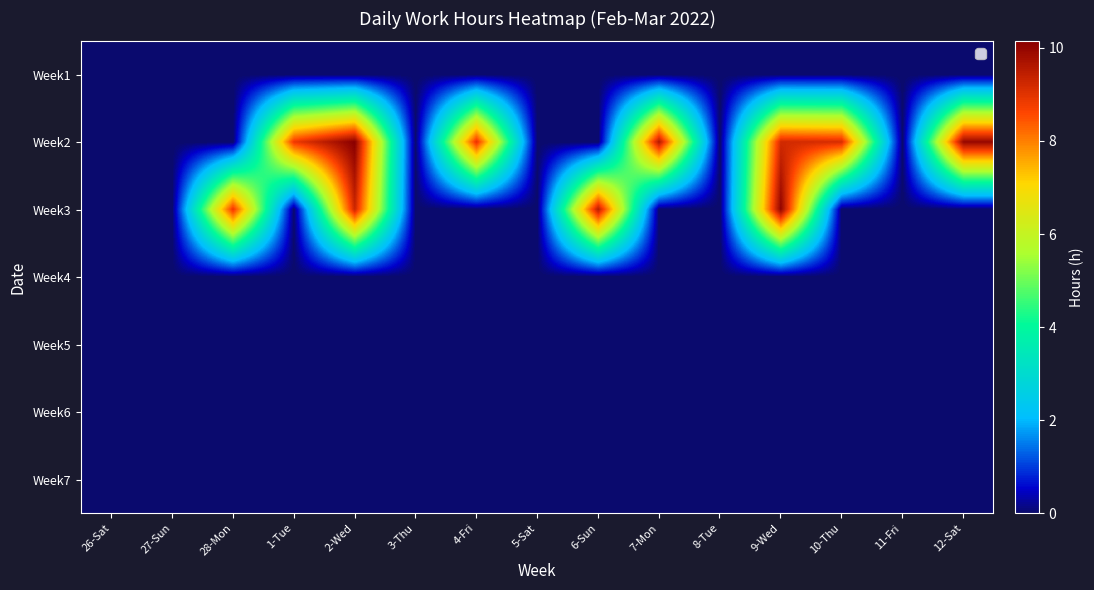

Reading left to right, extract all data points from this chart.

Week1: 26-Sat=0.0	27-Sun=0.0	28-Mon=0.0	1-Tue=0.0	2-Wed=0.0	3-Thu=0.0	4-Fri=0.0	5-Sat=0.0	6-Sun=0.0	7-Mon=0.0	8-Tue=0.0	9-Wed=0.0	10-Thu=0.0	11-Fri=0.0	12-Sat=0.0
Week2: 26-Sat=0.0	27-Sun=0.0	28-Mon=0.0	1-Tue=8.8	2-Wed=10.1	3-Thu=0.0	4-Fri=8.9	5-Sat=0.0	6-Sun=0.0	7-Mon=9.6	8-Tue=0.0	9-Wed=9.2	10-Thu=9.1	11-Fri=0.0	12-Sat=10.0
Week3: 26-Sat=0.0	27-Sun=0.0	28-Mon=8.9	1-Tue=0.0	2-Wed=9.3	3-Thu=0.0	4-Fri=0.0	5-Sat=0.0	6-Sun=9.5	7-Mon=0.0	8-Tue=0.0	9-Wed=10.1	10-Thu=0.0	11-Fri=0.0	12-Sat=0.0
Week4: 26-Sat=0.0	27-Sun=0.0	28-Mon=0.0	1-Tue=0.0	2-Wed=0.0	3-Thu=0.0	4-Fri=0.0	5-Sat=0.0	6-Sun=0.0	7-Mon=0.0	8-Tue=0.0	9-Wed=0.0	10-Thu=0.0	11-Fri=0.0	12-Sat=0.0
Week5: 26-Sat=0.0	27-Sun=0.0	28-Mon=0.0	1-Tue=0.0	2-Wed=0.0	3-Thu=0.0	4-Fri=0.0	5-Sat=0.0	6-Sun=0.0	7-Mon=0.0	8-Tue=0.0	9-Wed=0.0	10-Thu=0.0	11-Fri=0.0	12-Sat=0.0
Week6: 26-Sat=0.0	27-Sun=0.0	28-Mon=0.0	1-Tue=0.0	2-Wed=0.0	3-Thu=0.0	4-Fri=0.0	5-Sat=0.0	6-Sun=0.0	7-Mon=0.0	8-Tue=0.0	9-Wed=0.0	10-Thu=0.0	11-Fri=0.0	12-Sat=0.0
Week7: 26-Sat=0.0	27-Sun=0.0	28-Mon=0.0	1-Tue=0.0	2-Wed=0.0	3-Thu=0.0	4-Fri=0.0	5-Sat=0.0	6-Sun=0.0	7-Mon=0.0	8-Tue=0.0	9-Wed=0.0	10-Thu=0.0	11-Fri=0.0	12-Sat=0.0